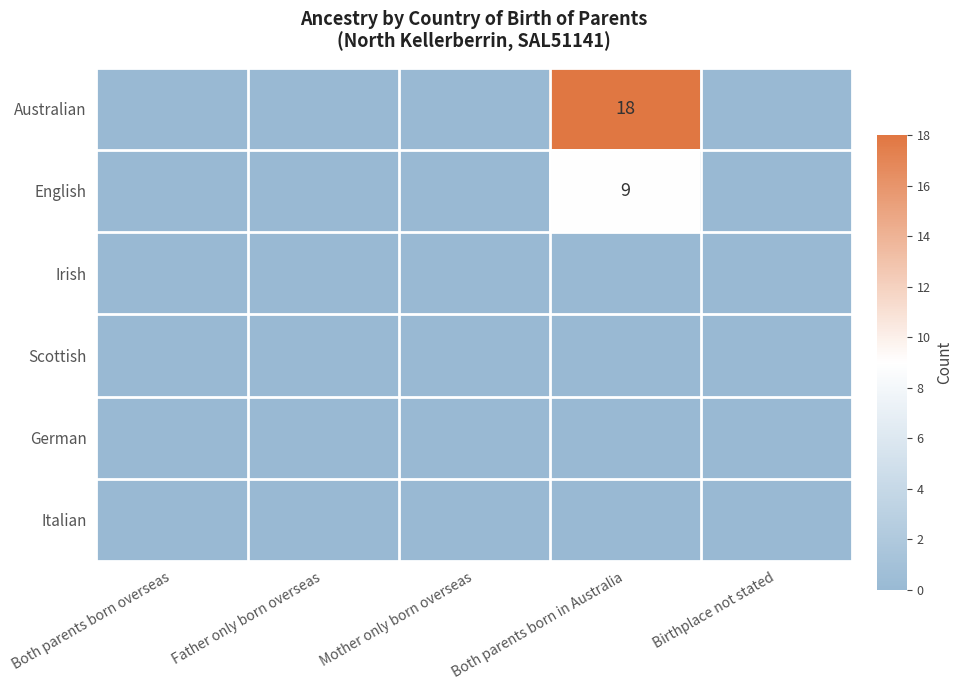

The Australian series shows 18 at Both parents born in Australia. True or false?

True